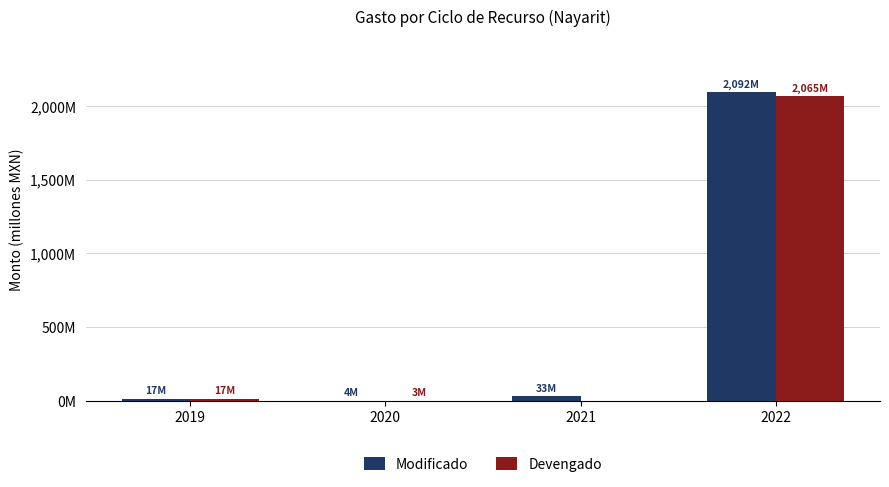

What is the difference between the maximum and minimum values in the Modificado series?

2088.4